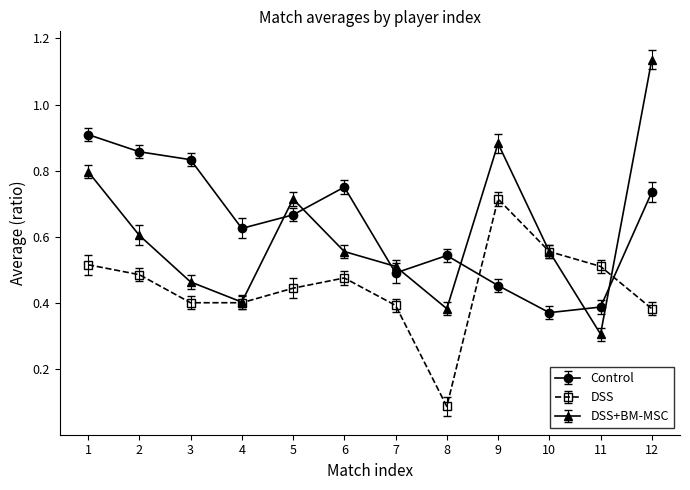

Does the chart have visible grid lines?

No